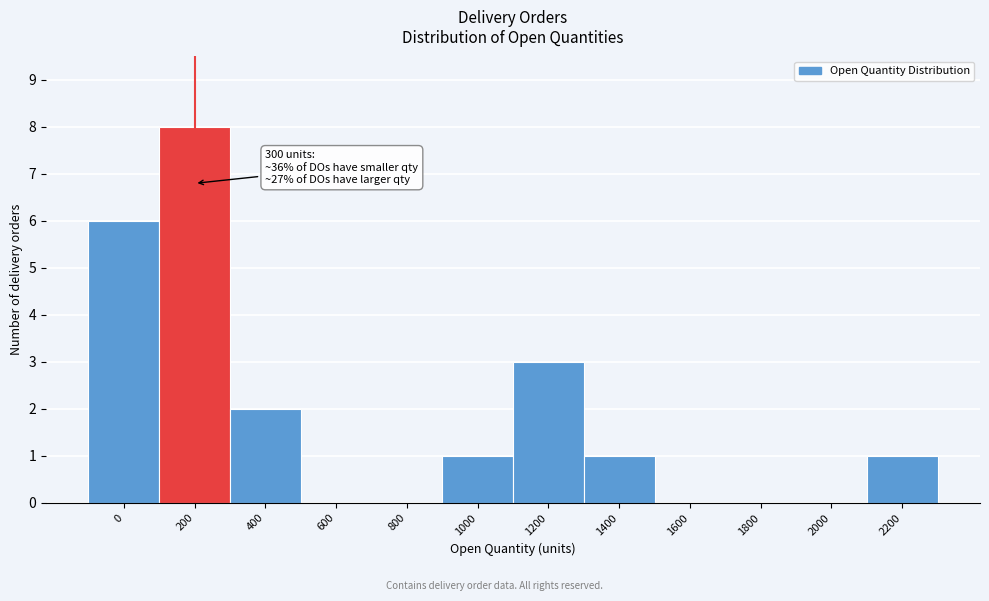

Reading left to right, list all the values displayed in this chart.

0=6	200=8	400=2	600=0	800=0	1000=1	1200=3	1400=1	1600=0	1800=0	2000=0	2200=1